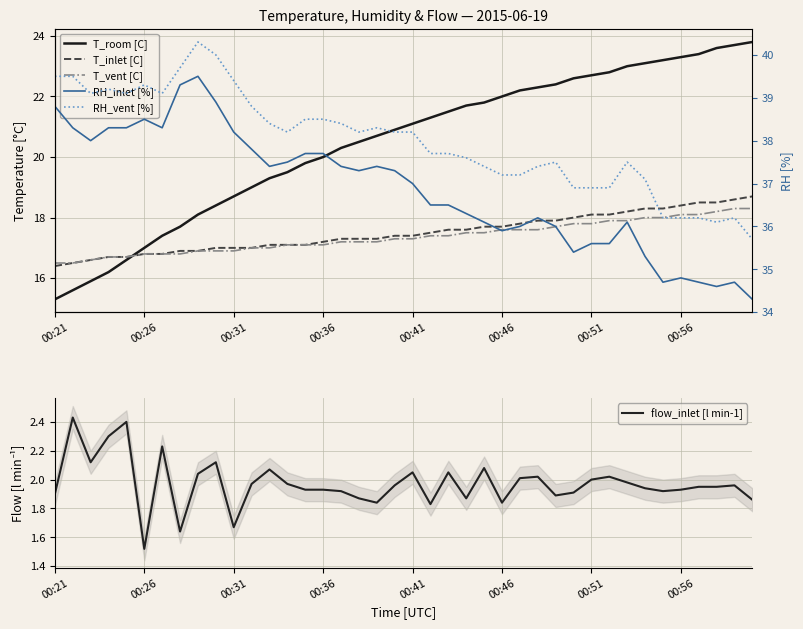

At which label is flow_inlet [l min-1] closest to 1?

00:26